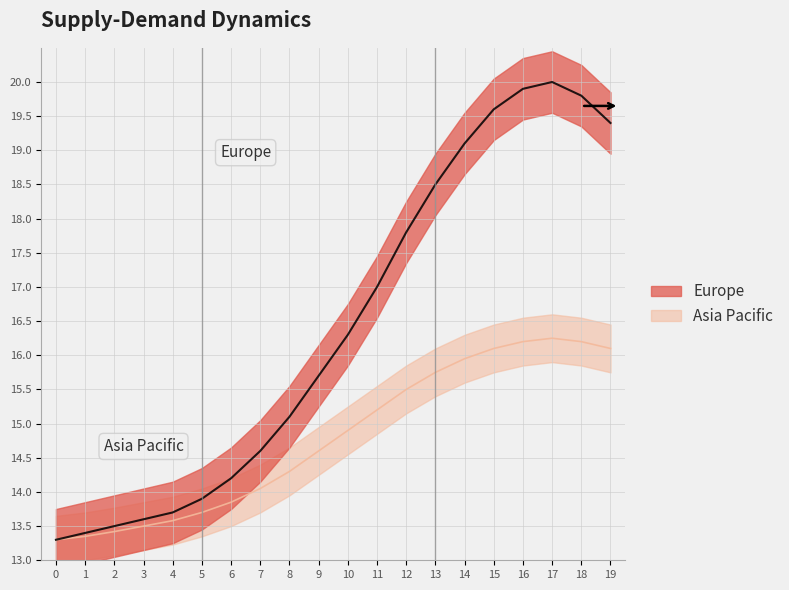

Reading left to right, list all the values displayed in this chart.

Europe: 0=13.3	1=13.4	2=13.5	3=13.6	4=13.7	5=13.9	6=14.2	7=14.6	8=15.1	9=15.7	10=16.3	11=17.0	12=17.8	13=18.5	14=19.1	15=19.6	16=19.9	17=20.0	18=19.8	19=19.4
Asia Pacific: 0=13.3	1=13.3	2=13.4	3=13.5	4=13.6	5=13.7	6=13.8	7=14.1	8=14.3	9=14.6	10=14.9	11=15.2	12=15.5	13=15.8	14=15.9	15=16.1	16=16.2	17=16.2	18=16.2	19=16.1